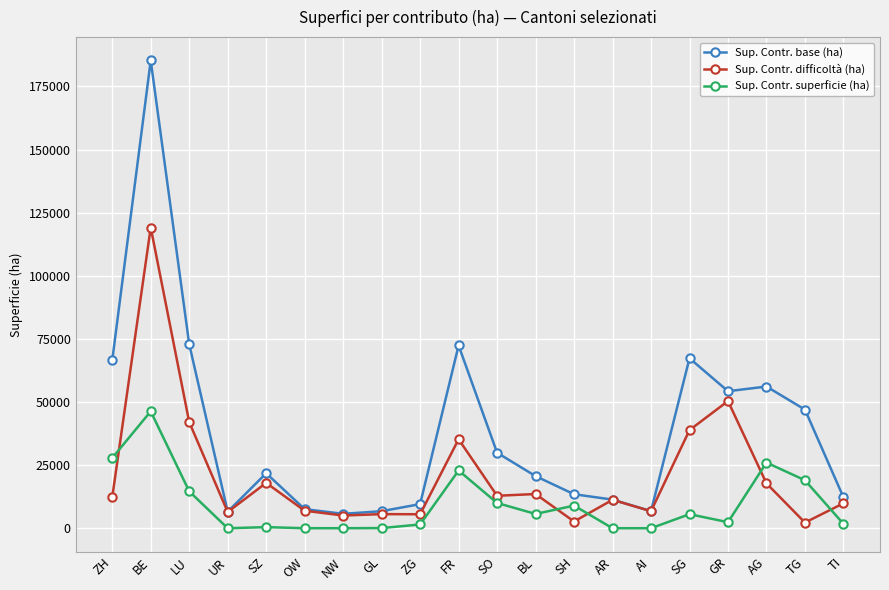

True or false: Sup. Contr. base (ha) and Sup. Contr. superficie (ha) intersect in this chart.

False